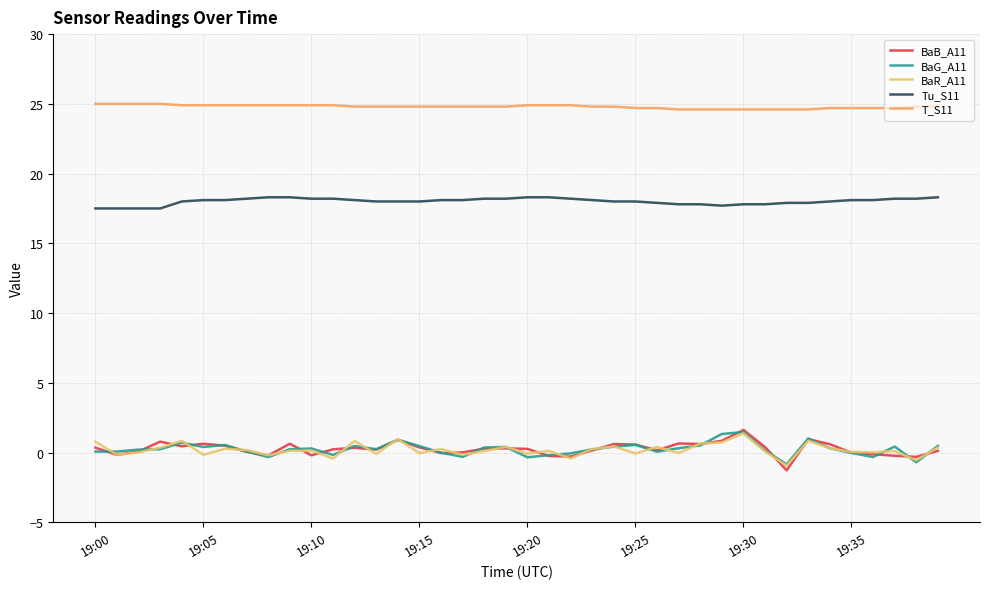

What is the difference between the maximum and minimum values in the Tu_S11 series?

0.8